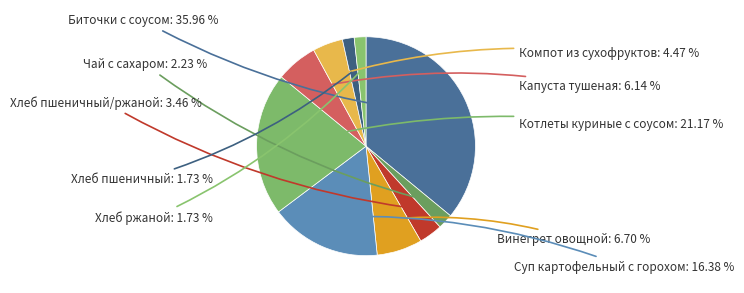

How many segments does this pie chart have?

10